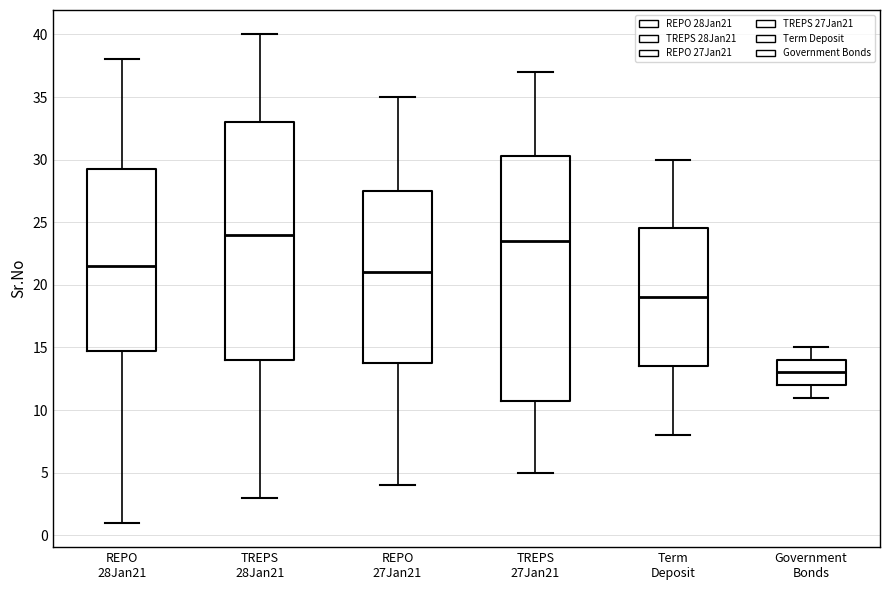

Which box's median line is the highest?

TREPS 28Jan21